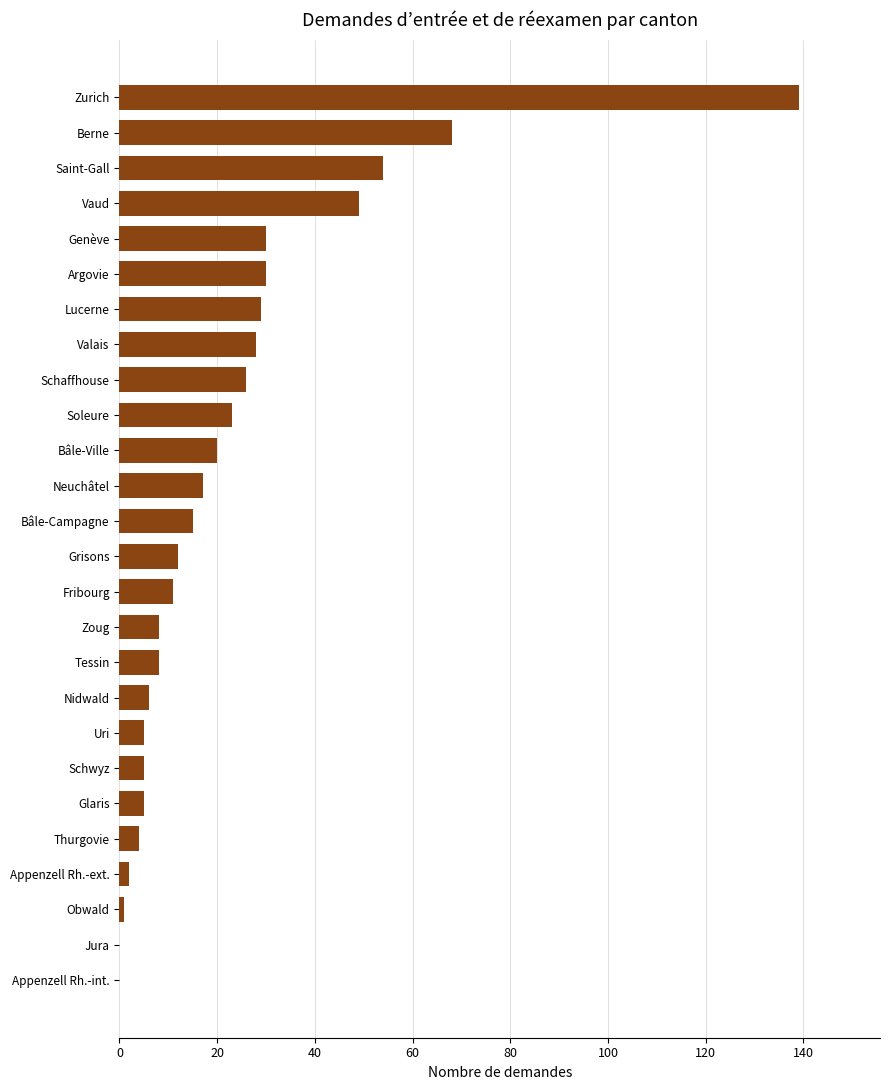

What is the ratio of the value at Saint-Gall to the value at Nidwald?

9.0